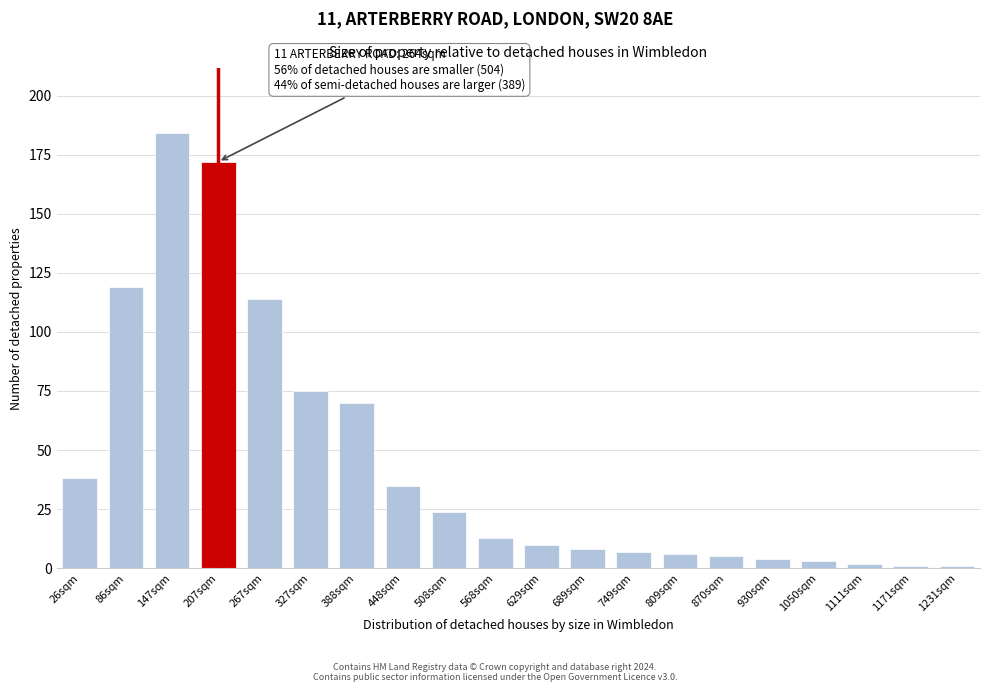

Reading right to left, transcribe all the data shown in this chart.

1	1	2	3	4	5	6	7	8	10	13	24	35	70	75	114	172	184	119	38